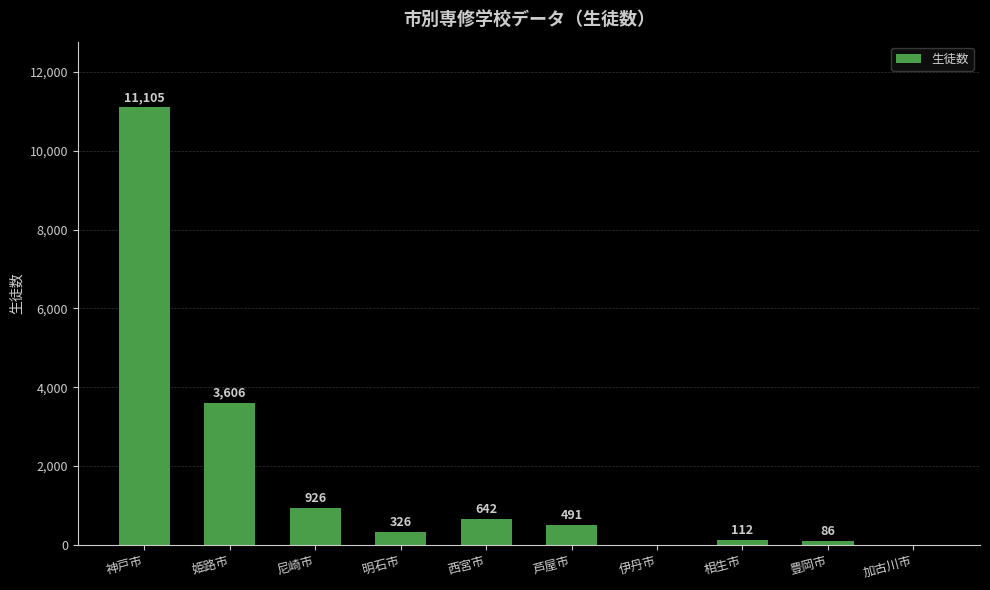

Are the bars horizontal?

No